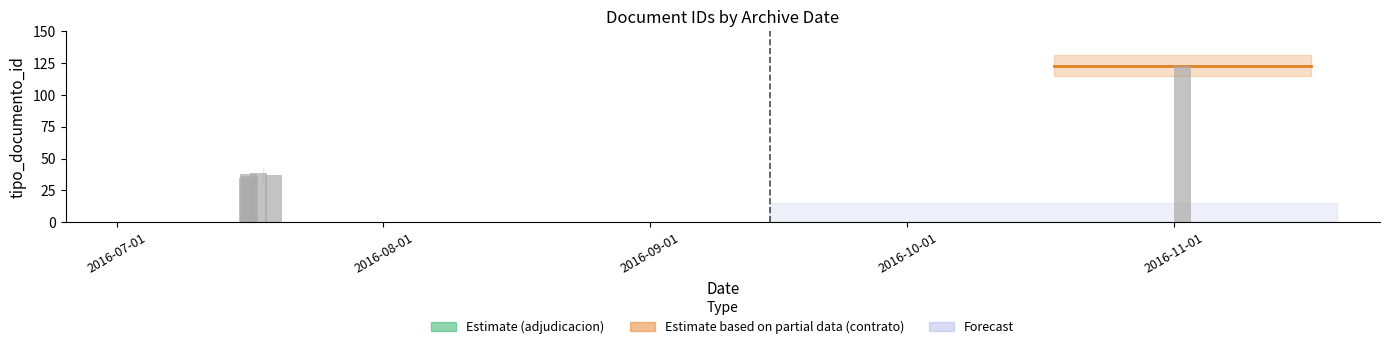

What is the average value?

51